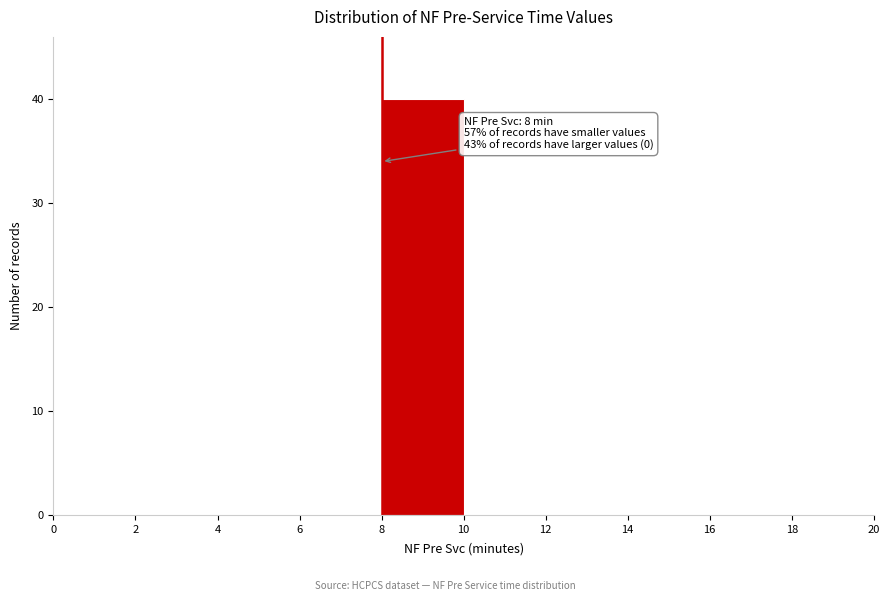

Which range on the x-axis has the tallest bar?

8 to 10